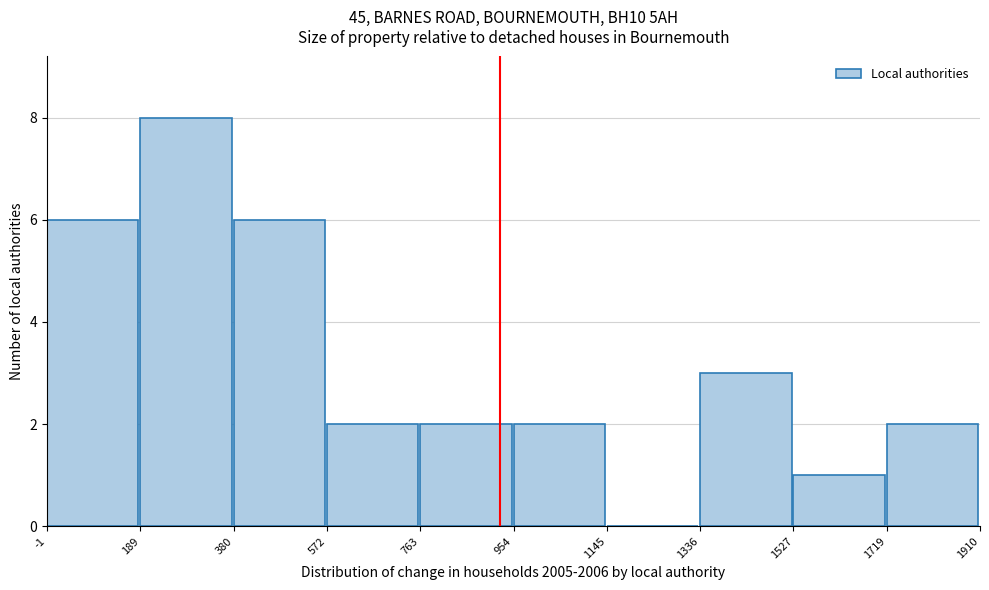

Reading left to right, list every bar in this chart as the range it spans on the x-axis followed by its height. The values are not printed on the chart, so give them approximately, as read against the axis.

-1 to 189: 6
189 to 380: 8
380 to 572: 6
572 to 763: 2
763 to 954: 2
954 to 1145: 2
1145 to 1336: 0
1336 to 1527: 3
1527 to 1719: 1
1719 to 1910: 2